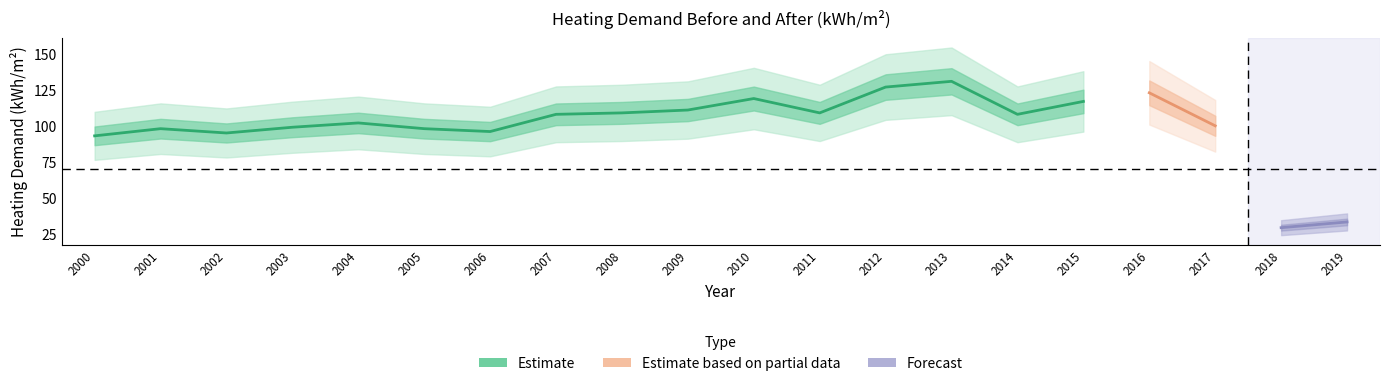

Does the chart display data point markers on the line(s)?

No